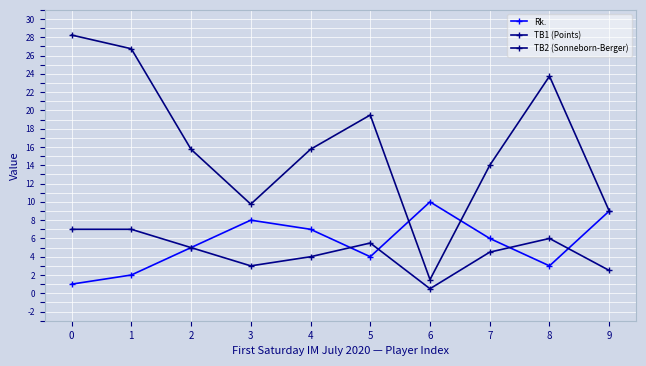

True or false: TB1 (Points) and TB2 (Sonneborn-Berger) cross at least once.

False